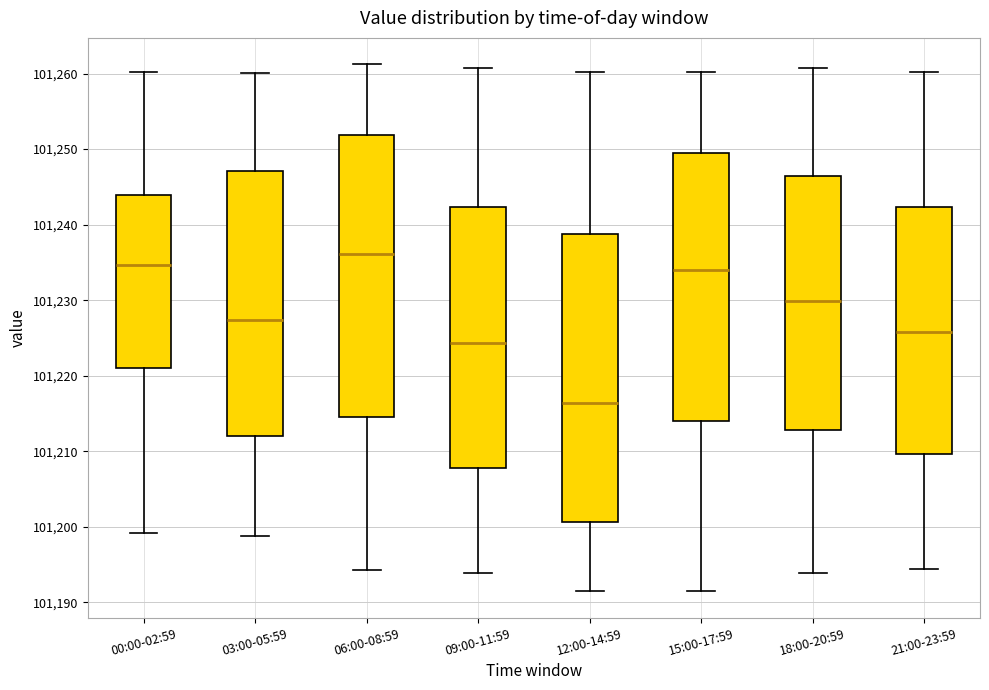

Which box has the highest median line?

06:00-08:59